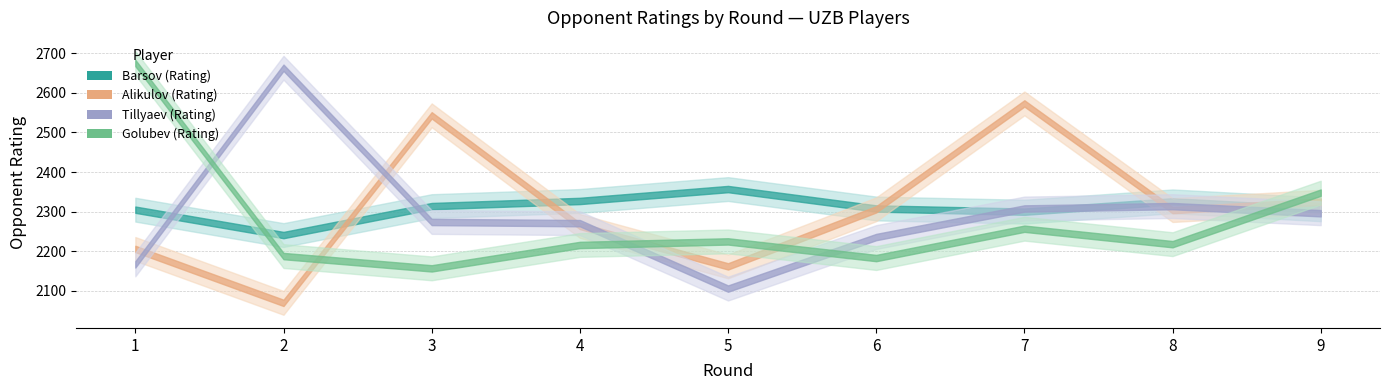

The value of Tillyaev (Rating) at 4 is 1509. True or false?

False